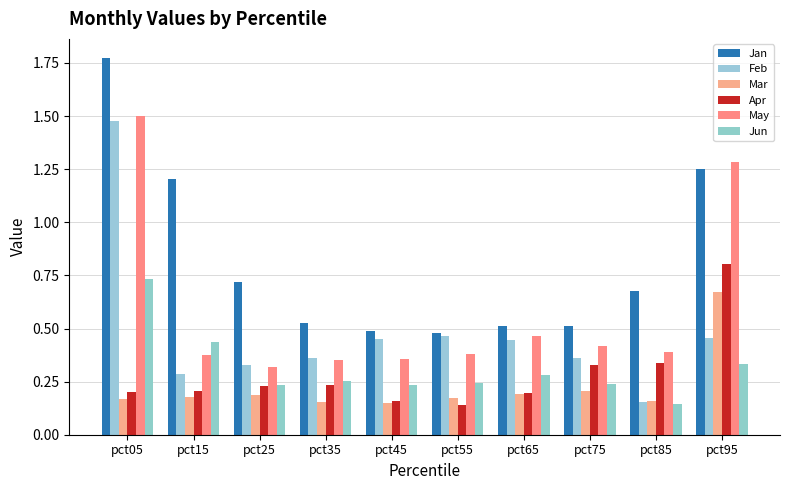

True or false: Feb has a value of 0.7 at pct45.

False